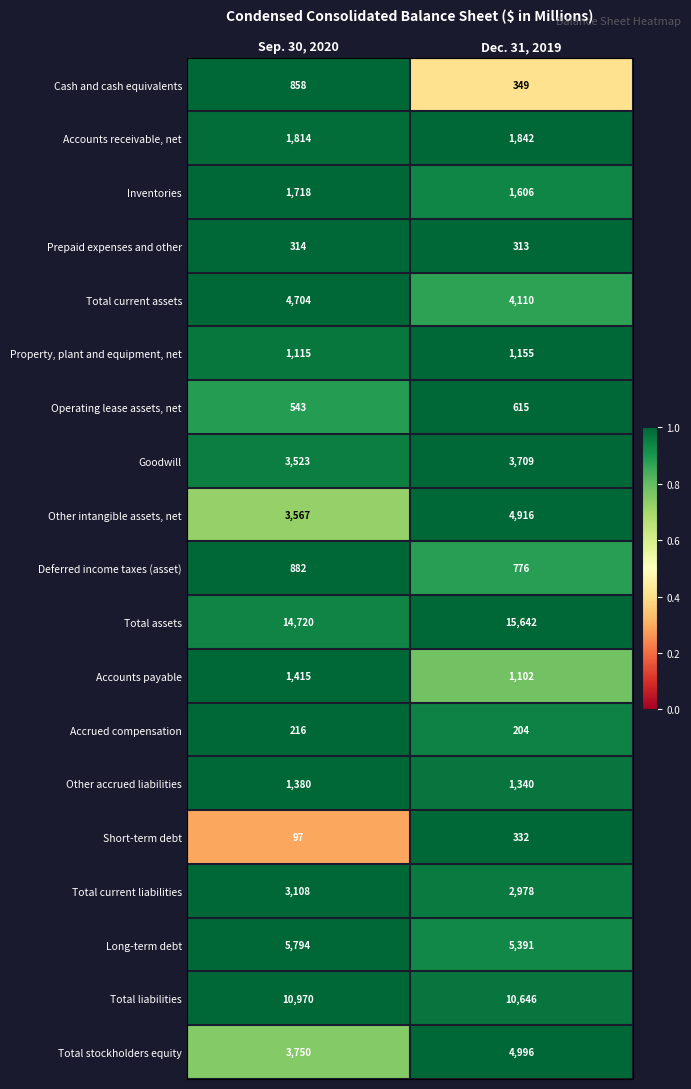

Which category has the highest value across all series?

Dec. 31, 2019